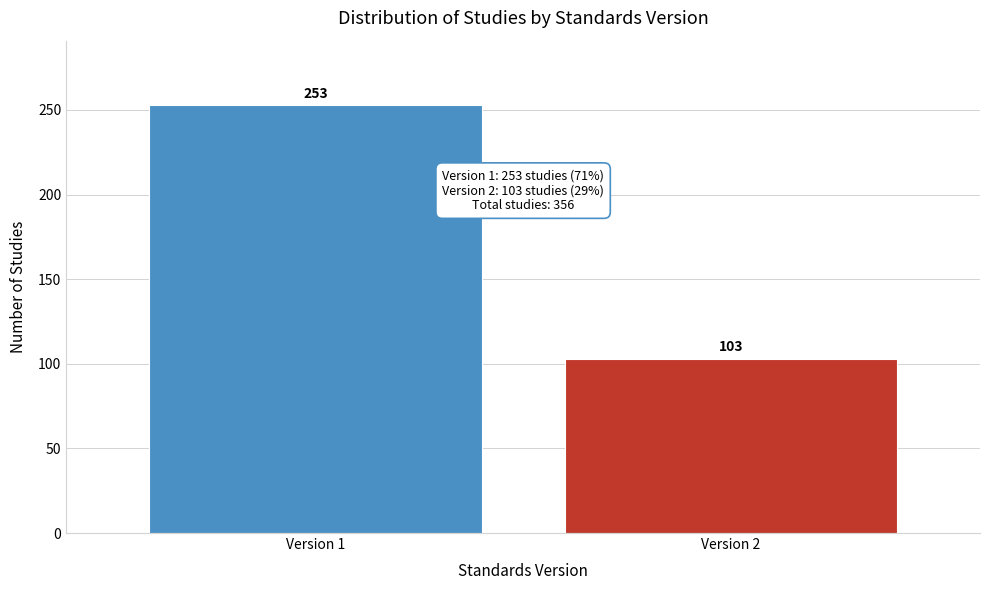

Reading left to right, transcribe all the data shown in this chart.

253	103